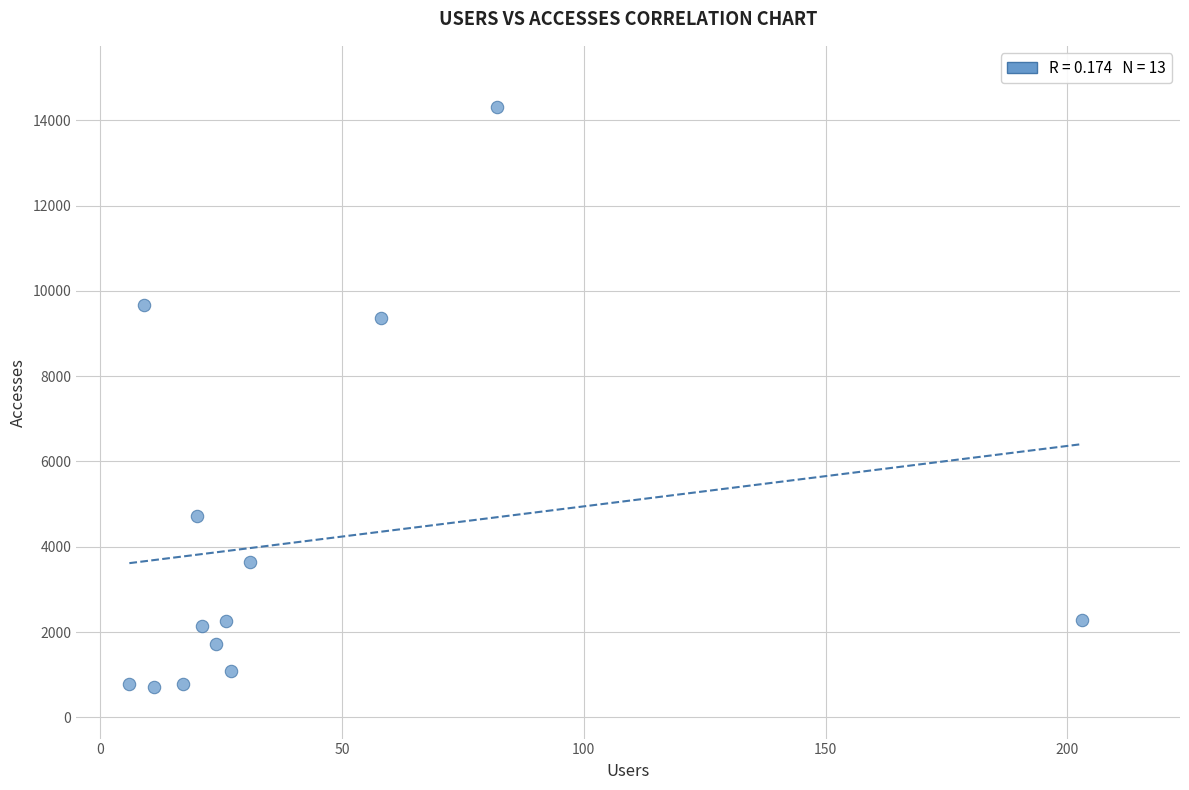

What is the range of X values (max minus min)?

197